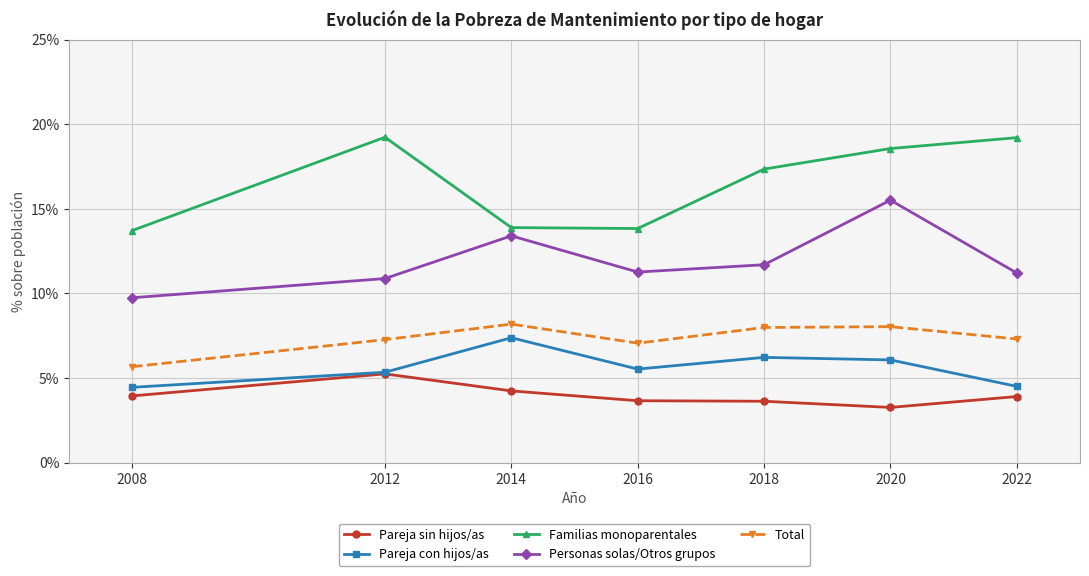

What is the spread (max minus min) of values at 2014?

9.7